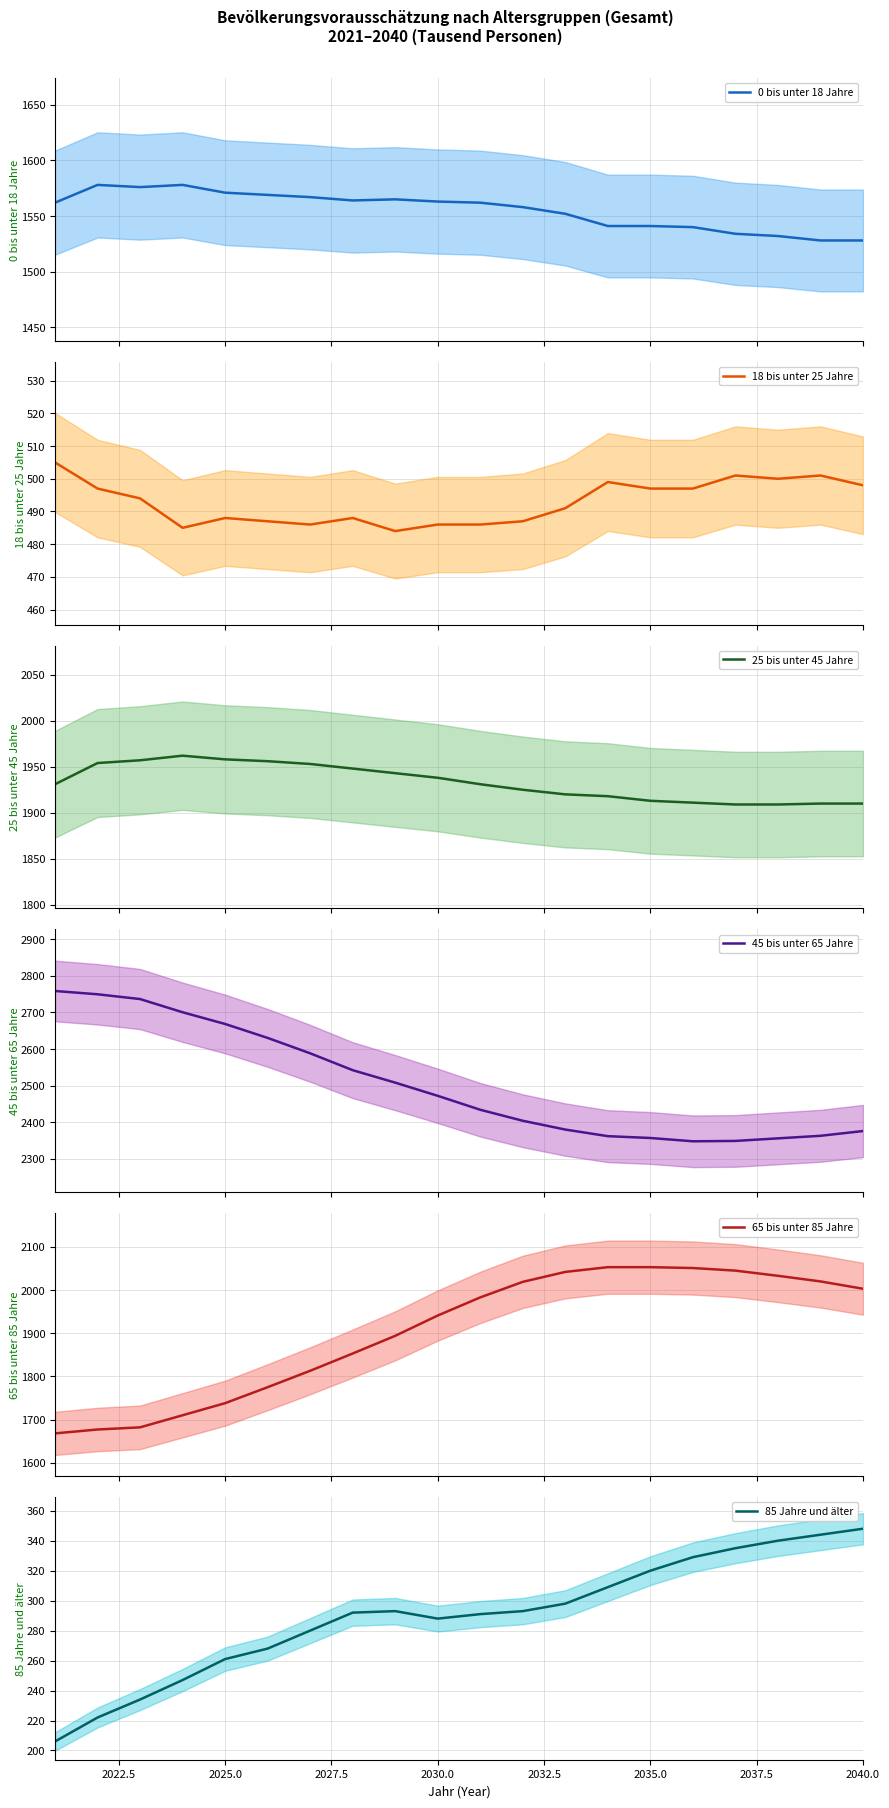

What is the lowest value of the 45 bis unter 65 Jahre series?

2348